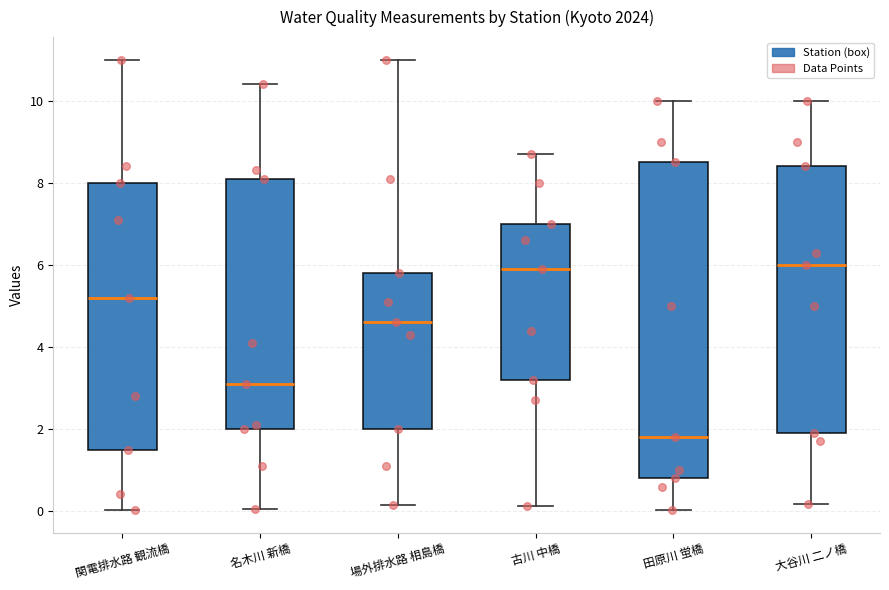

Which box is the tallest, from its lower edge to its upper edge?

田原川 蛍橋